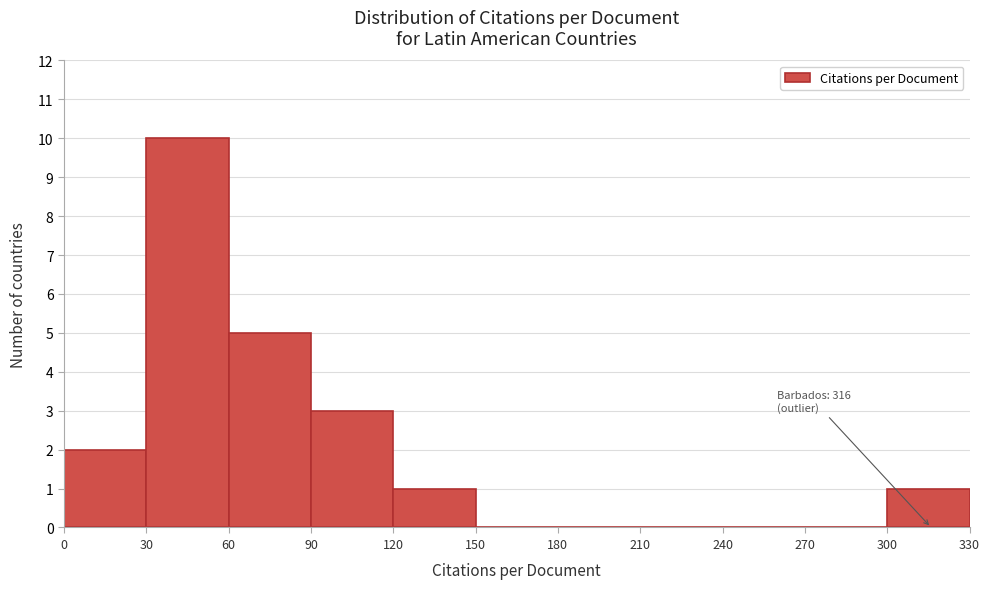

Over which range of the x-axis is the bar tallest?

30 to 60